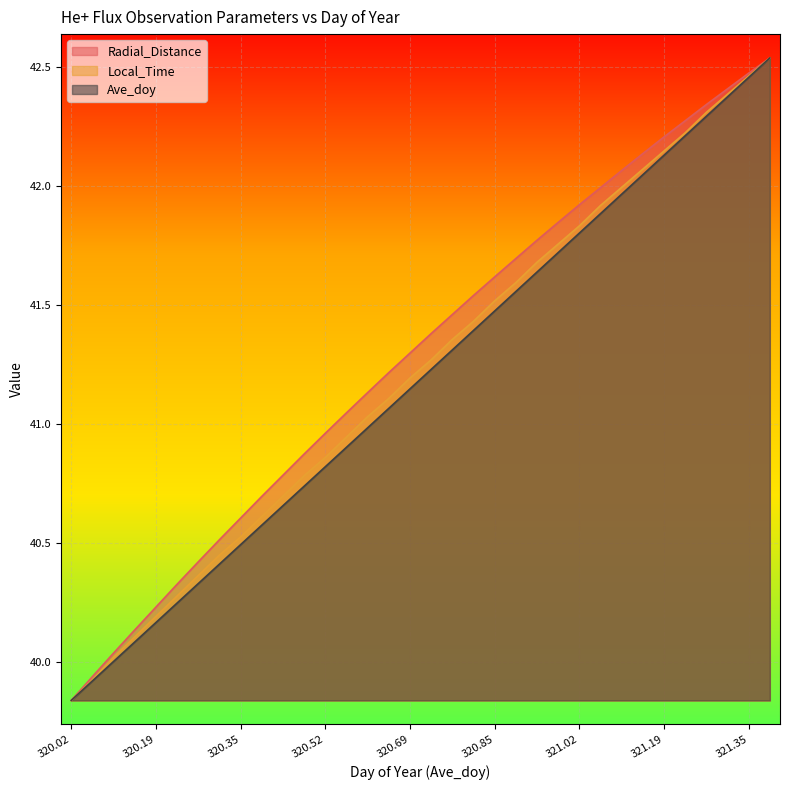

Reading left to right, list all the values displayed in this chart.

Radial_Distance: 39.8	39.9	40.0	40.1	40.2	40.3	40.4	40.5	40.6	40.7	40.8	40.9	41.0	41.0	41.1	41.2	41.3	41.4	41.5	41.5	41.6	41.7	41.8	41.8	41.9	42.0	42.1	42.1	42.2	42.3	42.3	42.4	42.5	42.5
Local_Time: 39.8	39.9	40.0	40.1	40.2	40.3	40.4	40.5	40.5	40.6	40.7	40.8	40.9	40.9	41.0	41.1	41.2	41.3	41.4	41.4	41.5	41.6	41.7	41.8	41.8	41.9	42.0	42.1	42.1	42.2	42.3	42.4	42.5	42.5
Ave_doy: 39.8	39.9	40.0	40.1	40.2	40.2	40.3	40.4	40.5	40.6	40.7	40.7	40.8	40.9	41.0	41.1	41.1	41.2	41.3	41.4	41.5	41.6	41.6	41.7	41.8	41.9	42.0	42.0	42.1	42.2	42.3	42.4	42.5	42.5